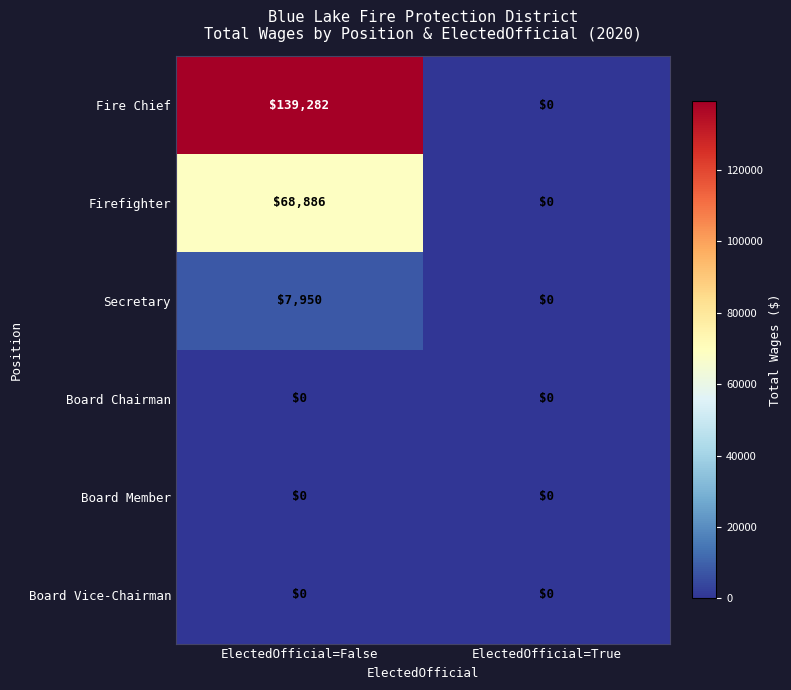

Is it true that Secretary equals 7950 at ElectedOfficial=False?

True